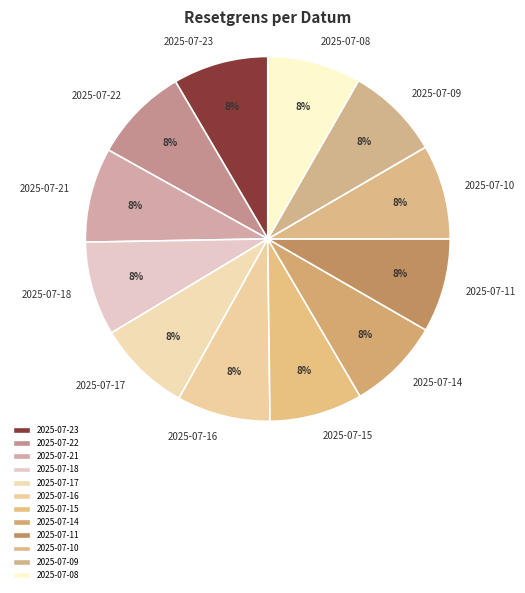

Is it true that 2025-07-14 is 1% of the pie?

False